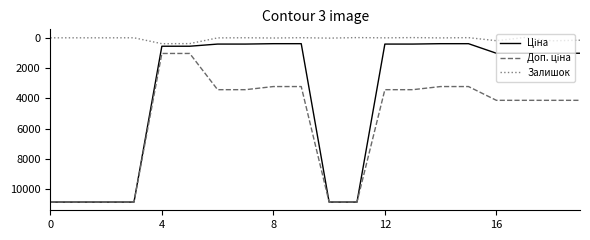

What is the greatest value displayed?

10840.1